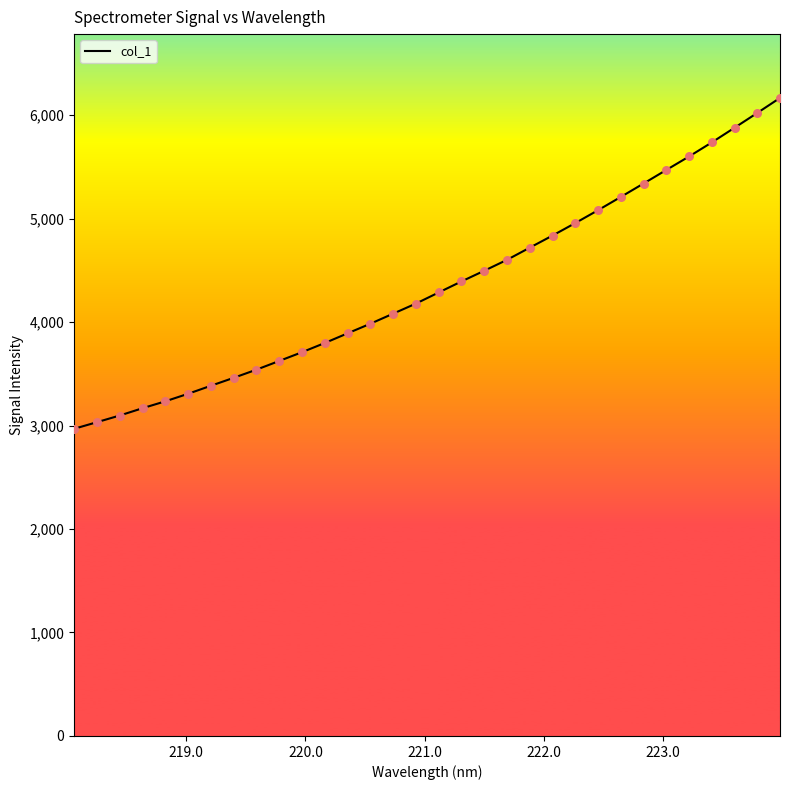

What is the maximum value shown in the chart?

6166.2